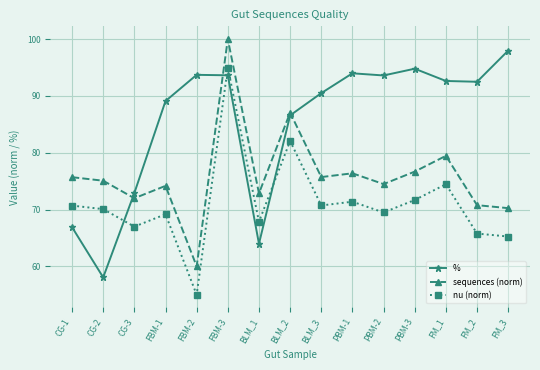

The % series shows 23.5 at PBM-1. True or false?

False